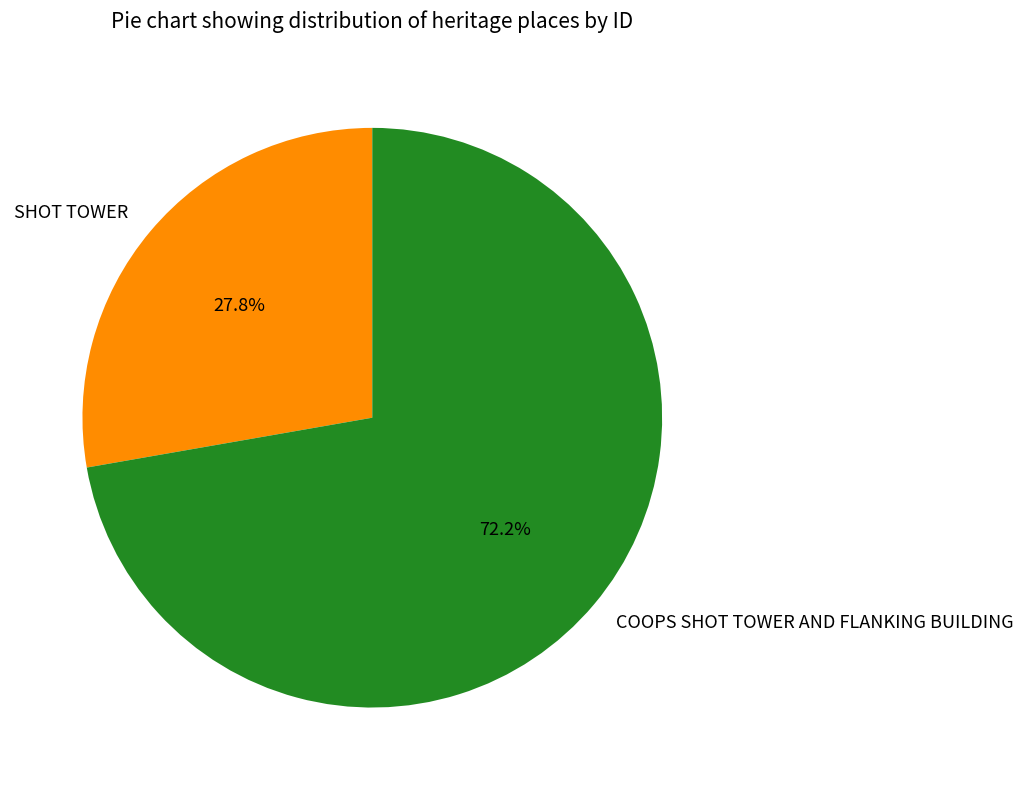

Between SHOT TOWER and COOPS SHOT TOWER AND FLANKING BUILDING, which is larger?

COOPS SHOT TOWER AND FLANKING BUILDING